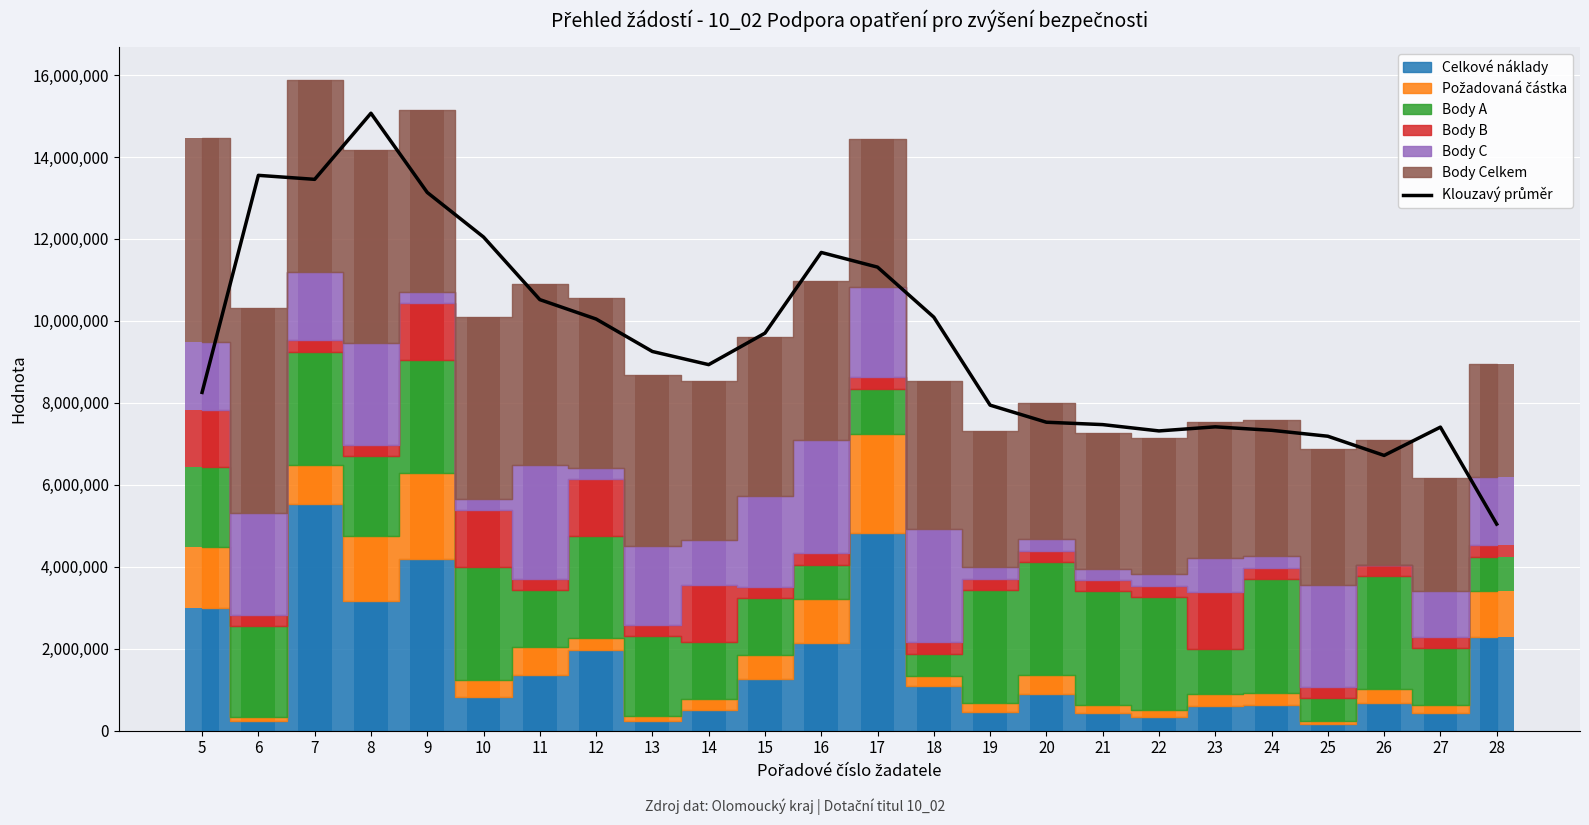

Read the value at 10.

12047030.3